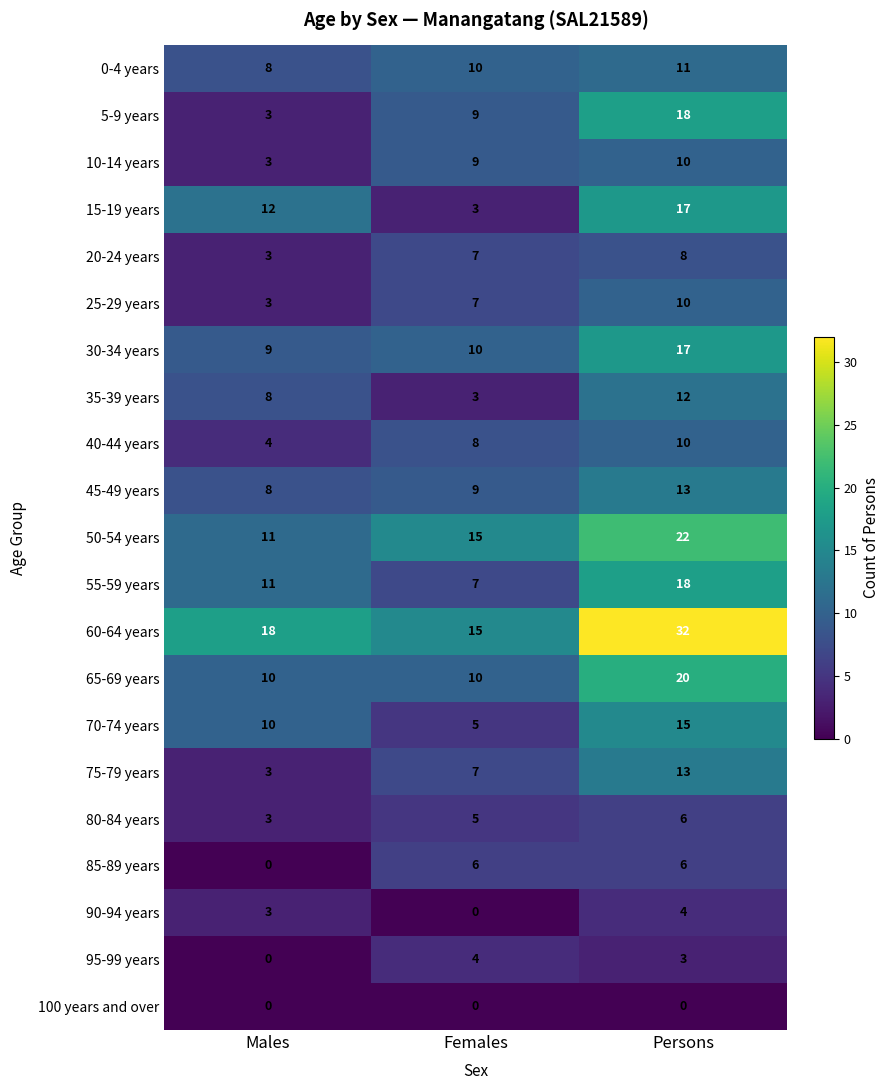

At which category is the sum across all series the highest?

Persons